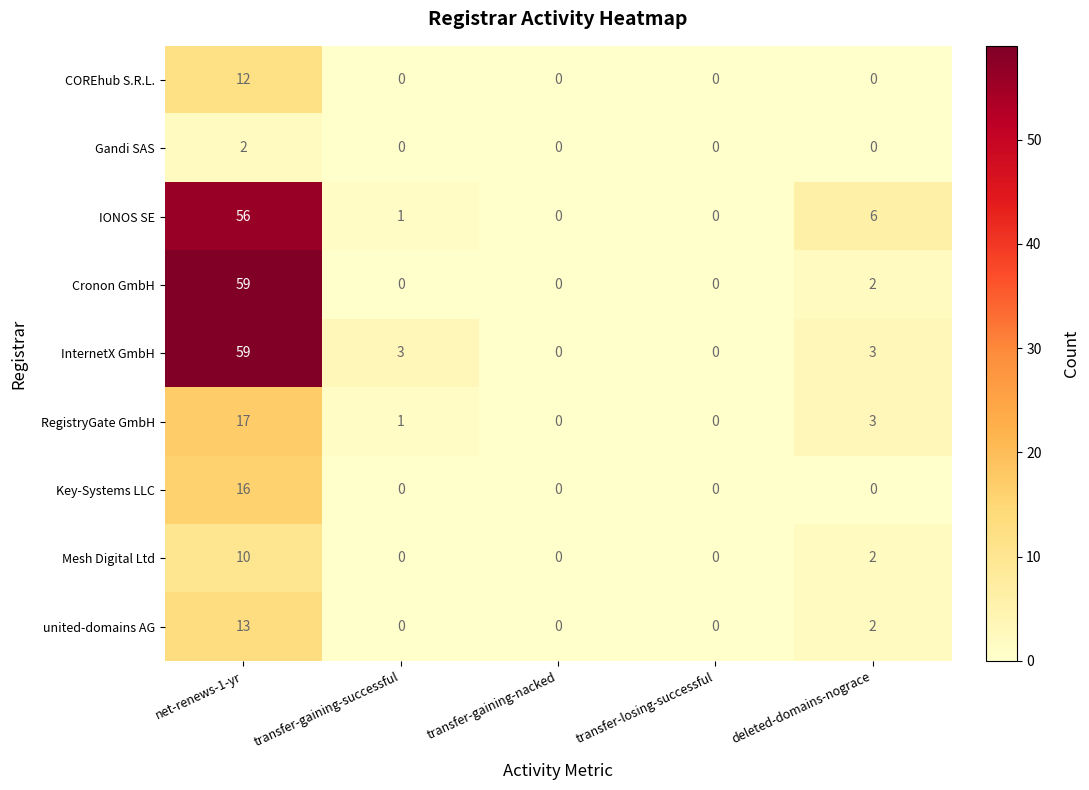

What is the sum of the InternetX GmbH values at deleted-domains-nograce and transfer-gaining-nacked?

3